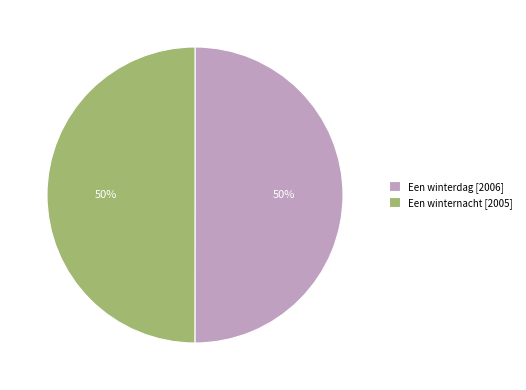

Approximately how many times larger is the value at Een winternacht compared to Een winterdag?

1.0